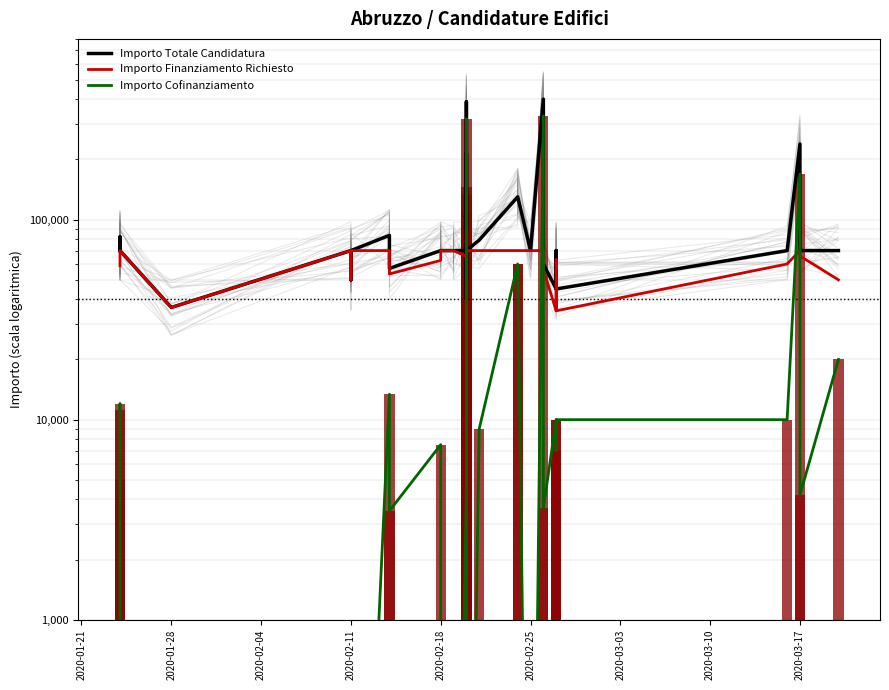

The Importo Finanziamento Richiesto series shows 70000.0 at 11. True or false?

True